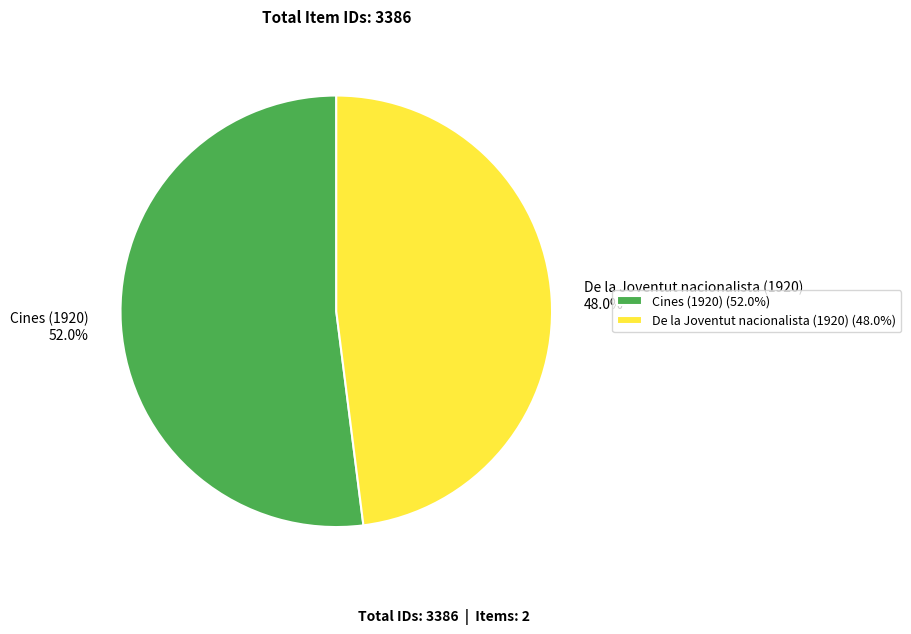

What is the smallest slice in the pie chart?

De la Joventut nacionalista (1920)